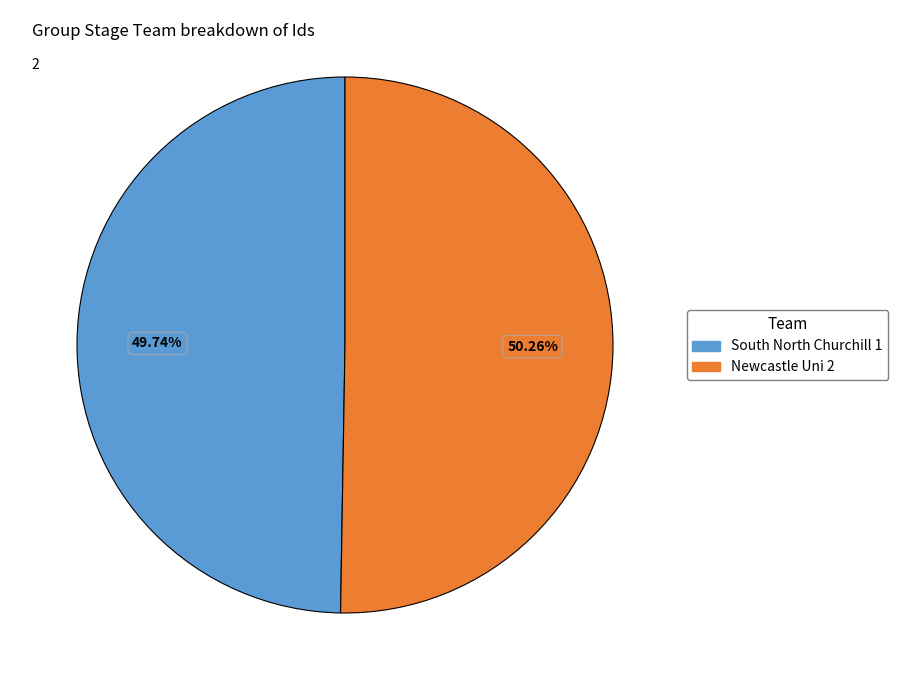

Combined, what portion of the pie is Newcastle Uni 2 and South North Churchill 1?

100.0%